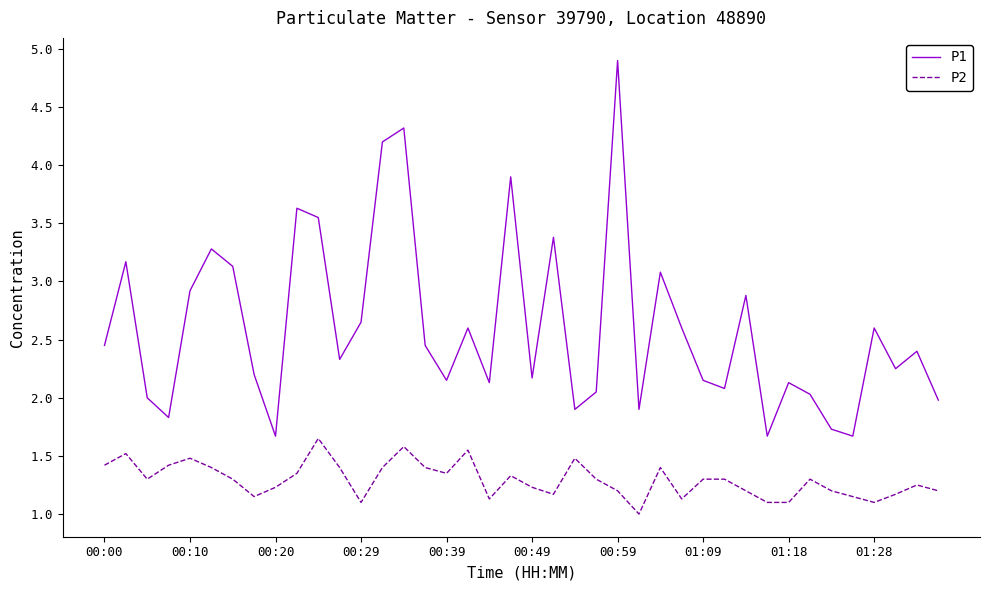

Which series has the widest spread of values?

P1